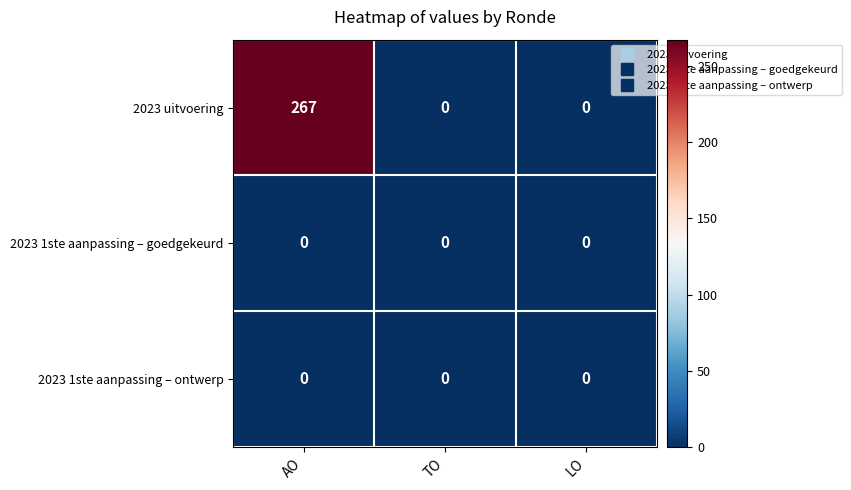

Which series has the widest spread of values?

2023 uitvoering